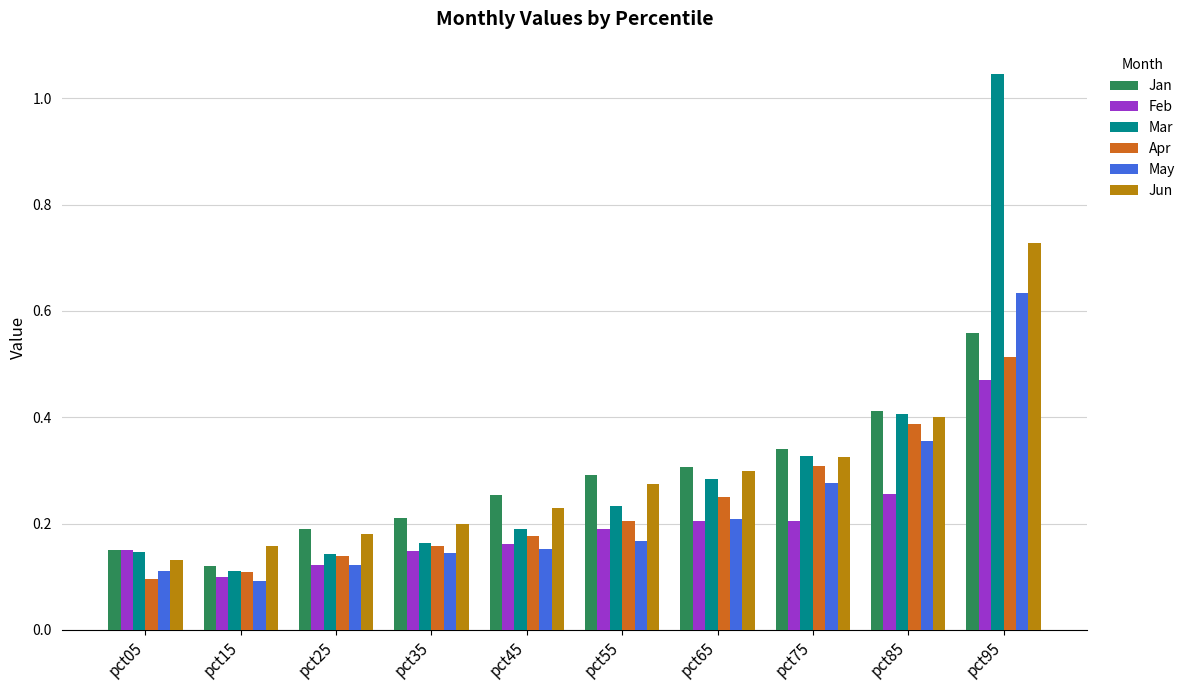

What are all the series names shown in the legend?

Jan, Feb, Mar, Apr, May, Jun